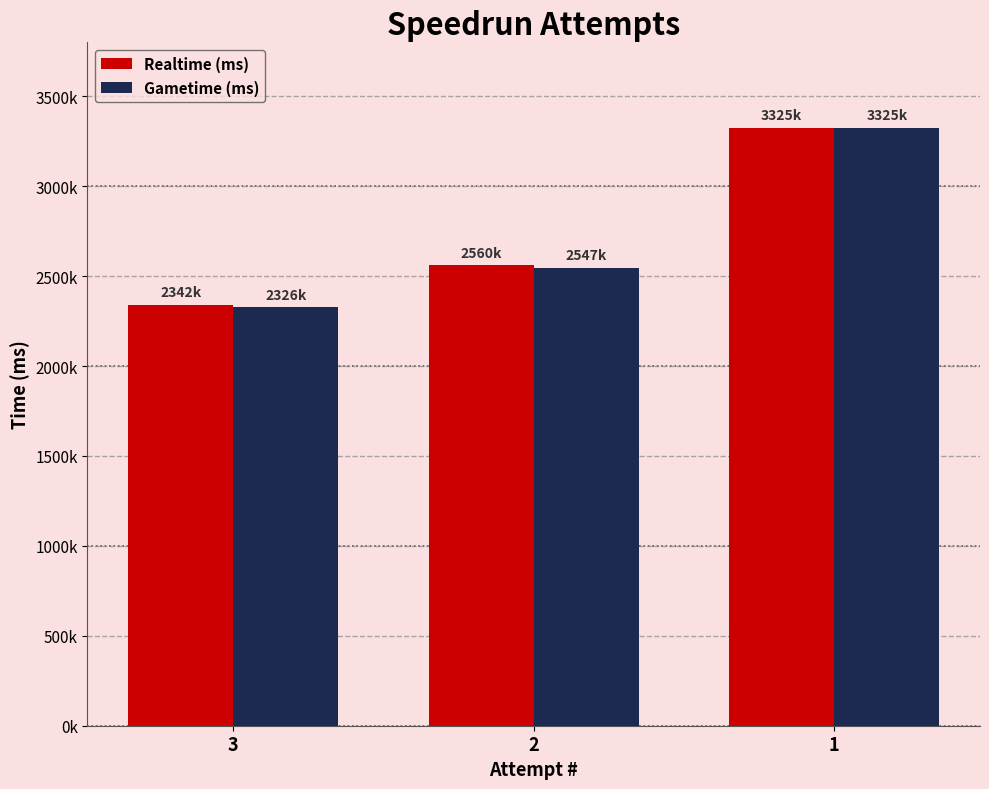

Which category has the highest value in the Gametime (ms) series?

1